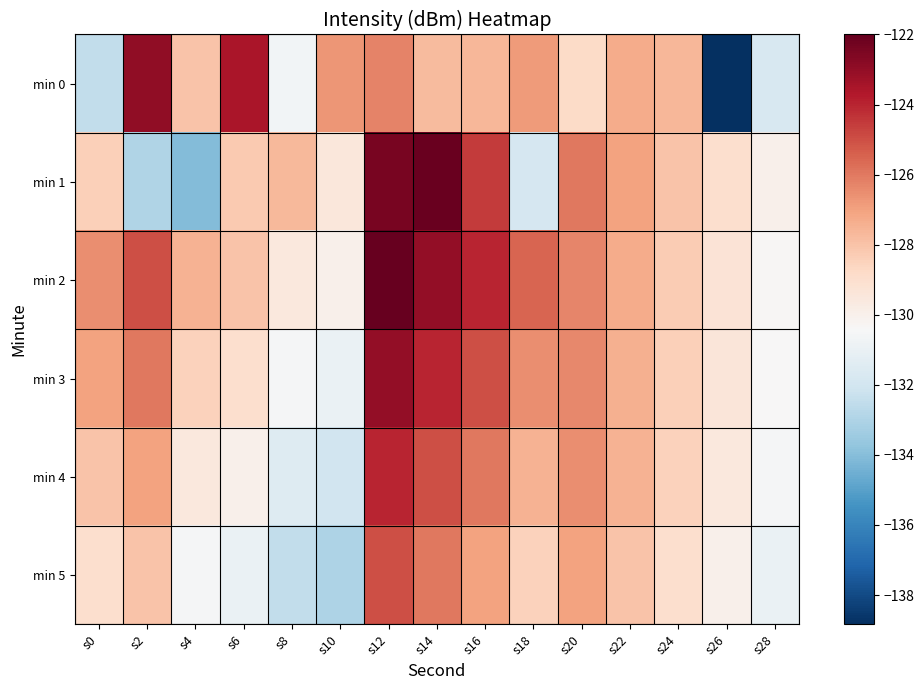

Rank the series by their maximum value, from lowest to highest.

min 5, min 4, min 3, min 0, min 1, min 2